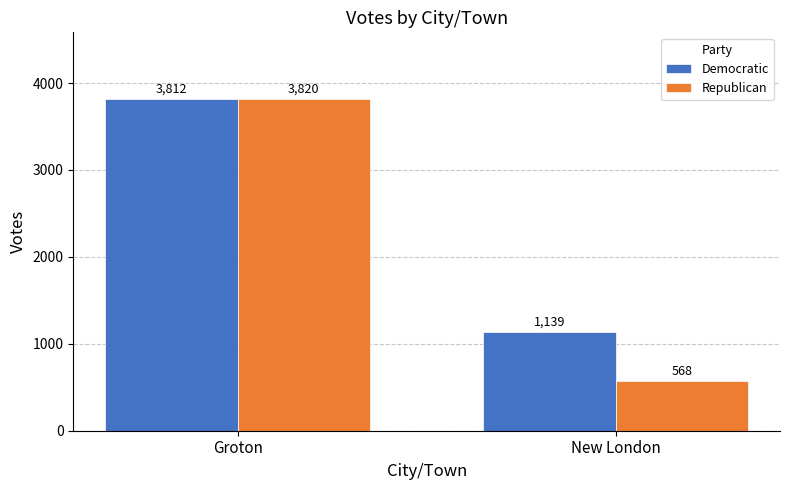

The Republican series shows 288 at New London. True or false?

False